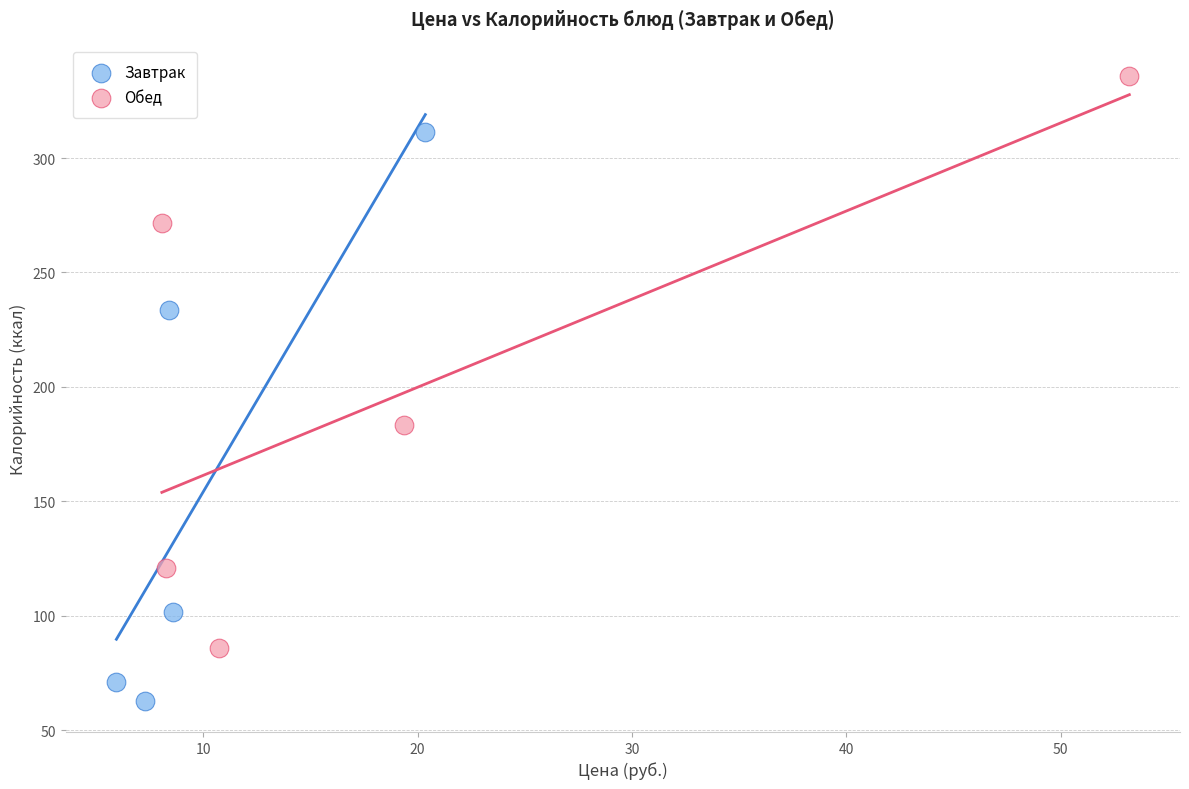

Which series reaches the minimum Y coordinate?

Завтрак